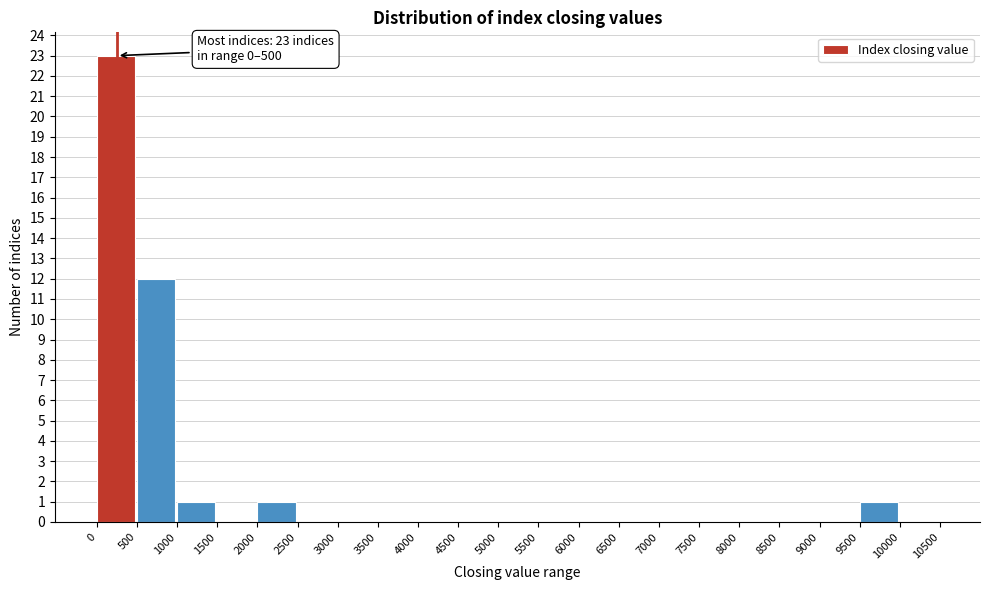

Over which range of the x-axis is the bar tallest?

0 to 500